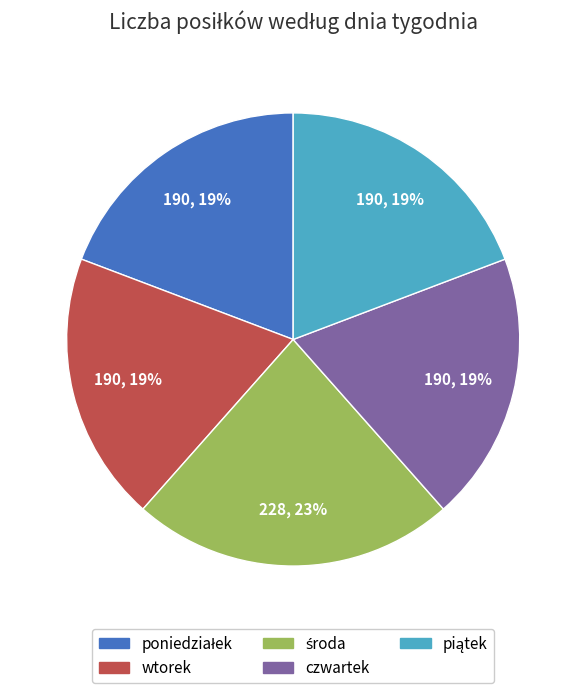

Is wtorek the majority of the pie?

No